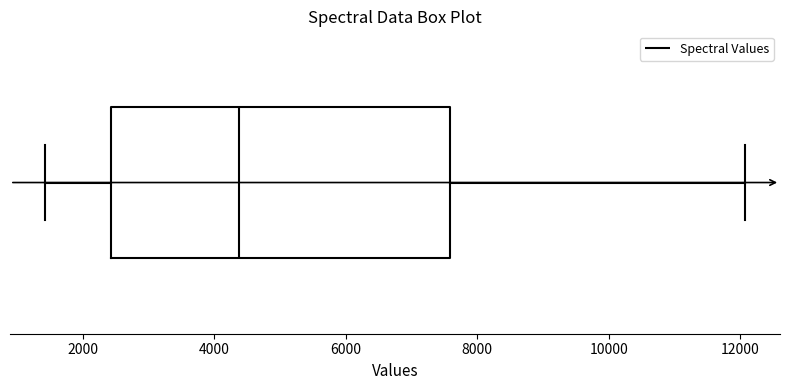

Transcribe this box plot: give where the median line is, the range the box spans, and where the two whiskers end, as read against the x-axis. The values are not printed on the chart, so give them approximately, as read against the axis.

median 4400, box 2400 to 7600, whiskers 1400 to 12000